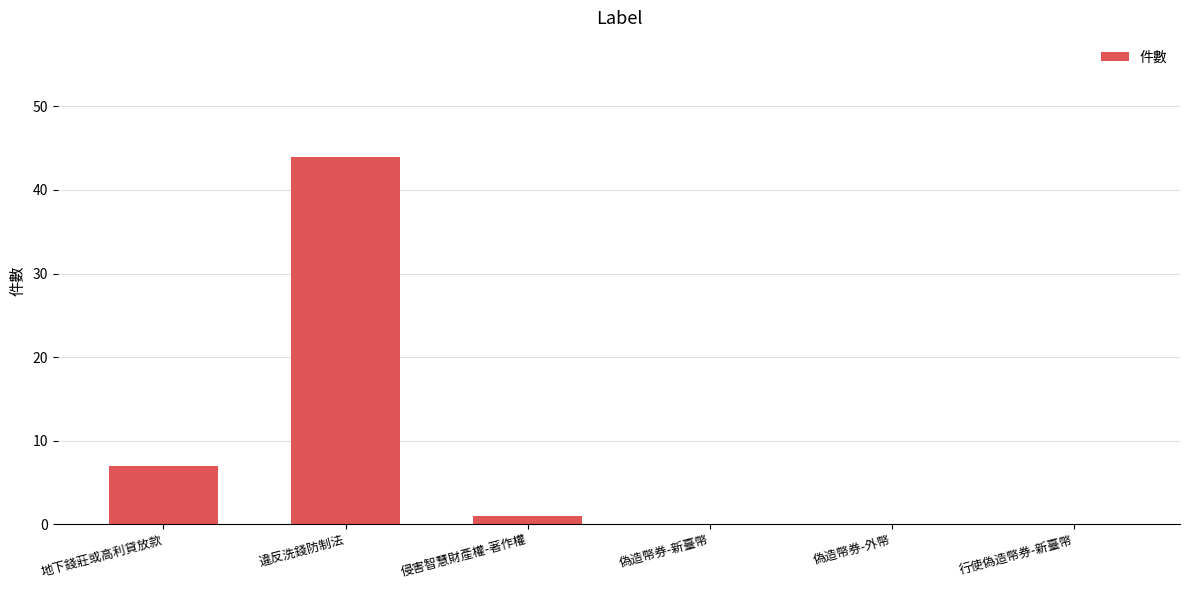

How many distinct data groups are displayed?

1